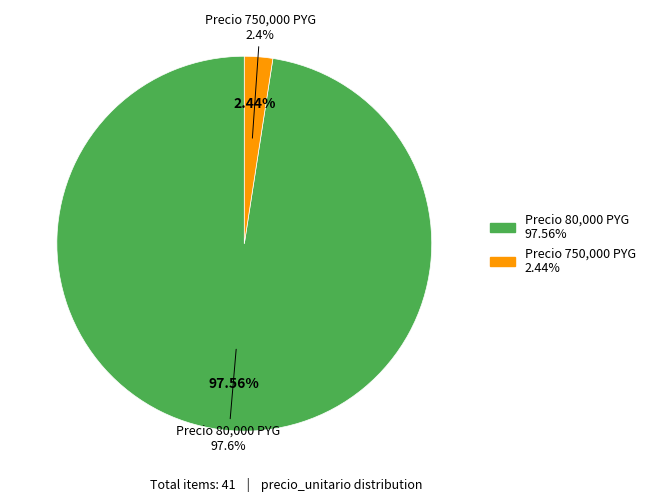

What portion of the pie excludes 80000?

2.4%